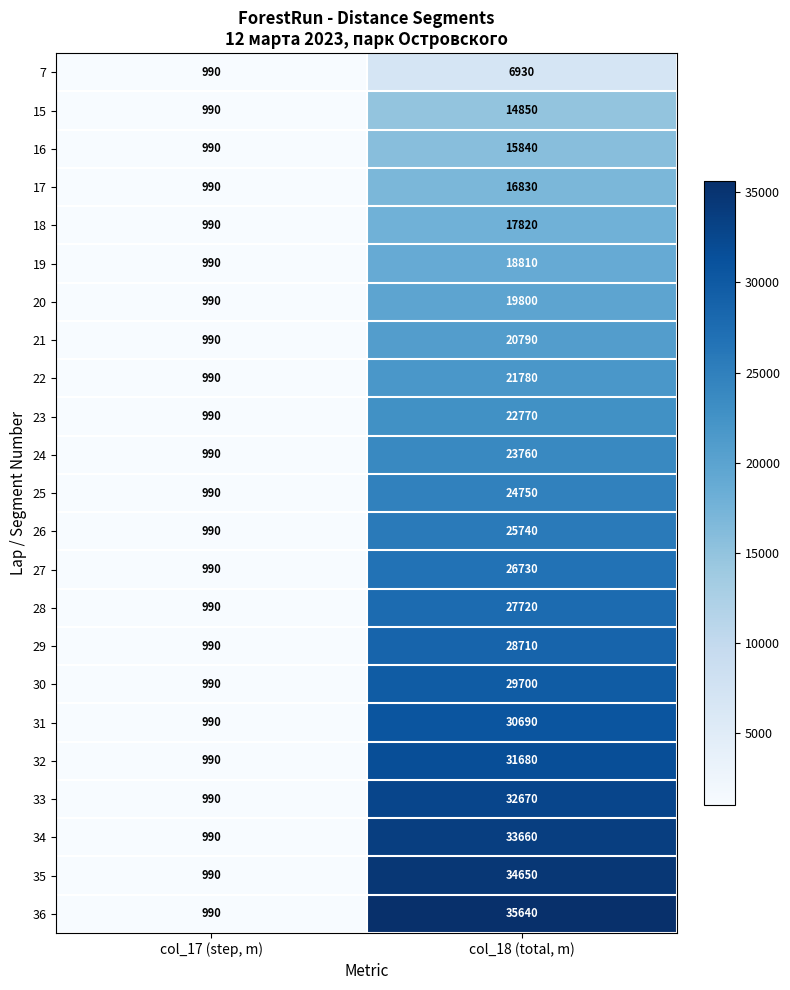

Between col_17 (step, m) and col_18 (total, m), which series saw the biggest shift?

36